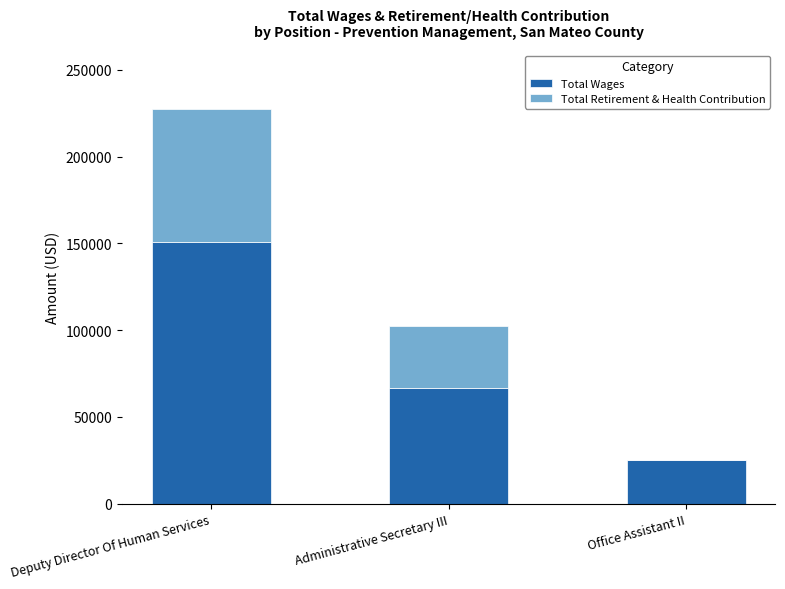

What are all the series names shown in the legend?

Total Wages, Total Retirement & Health Contribution